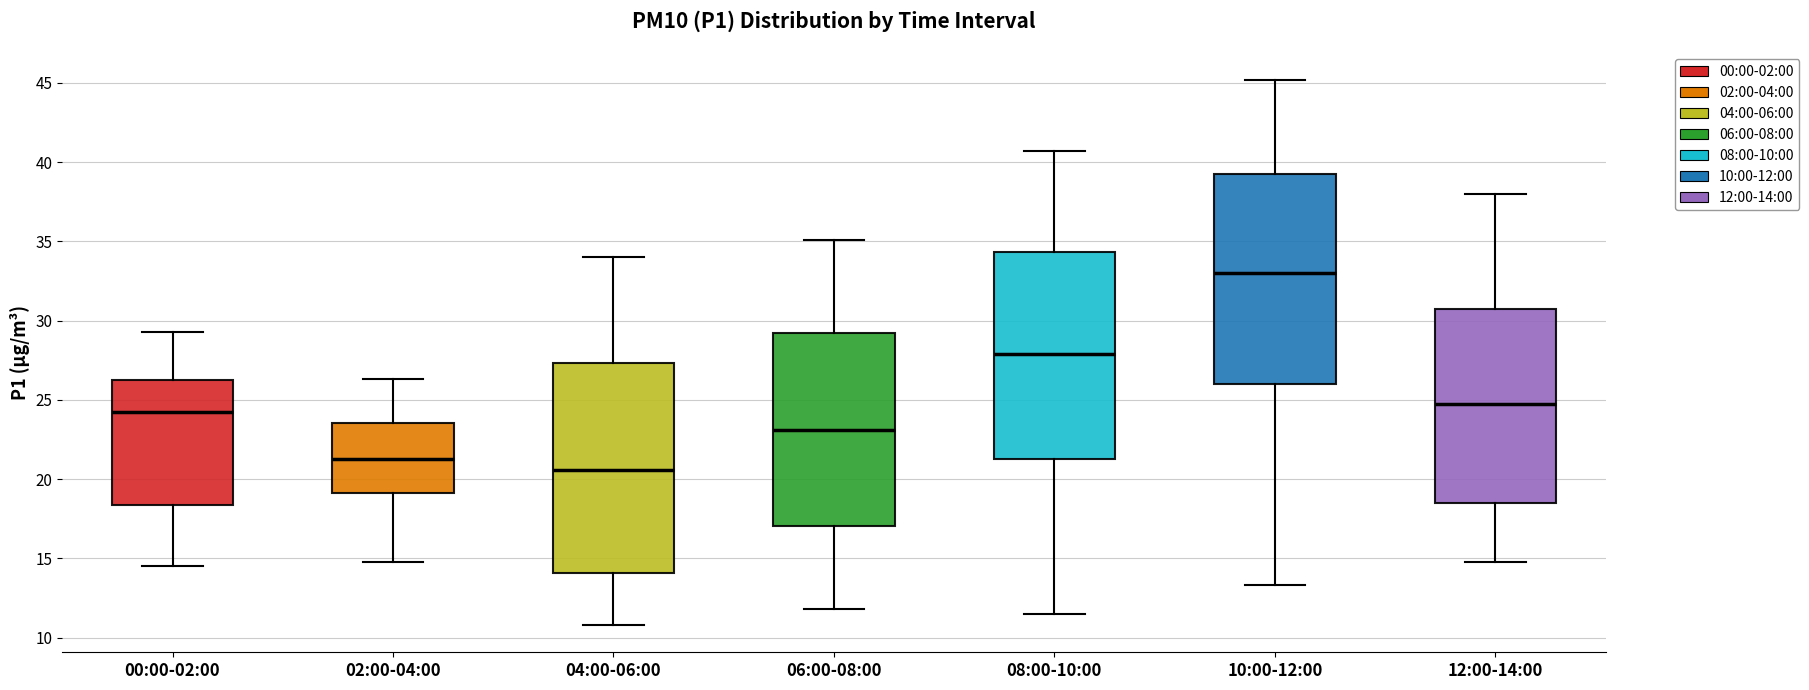

Where is the lower edge of the box for 04:00-06:00 on the y-axis? The values are not printed on the chart, so give them approximately, as read against the axis.

14.0